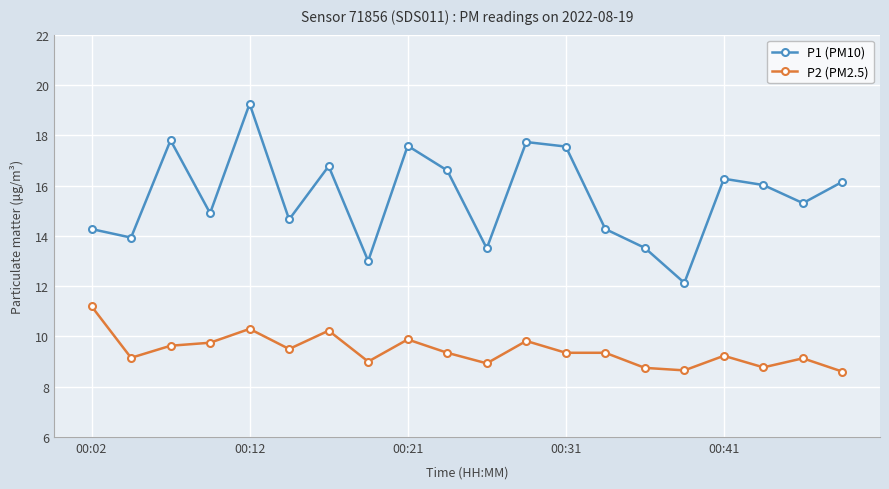

True or false: P1 (PM10) and P2 (PM2.5) cross at least once.

False